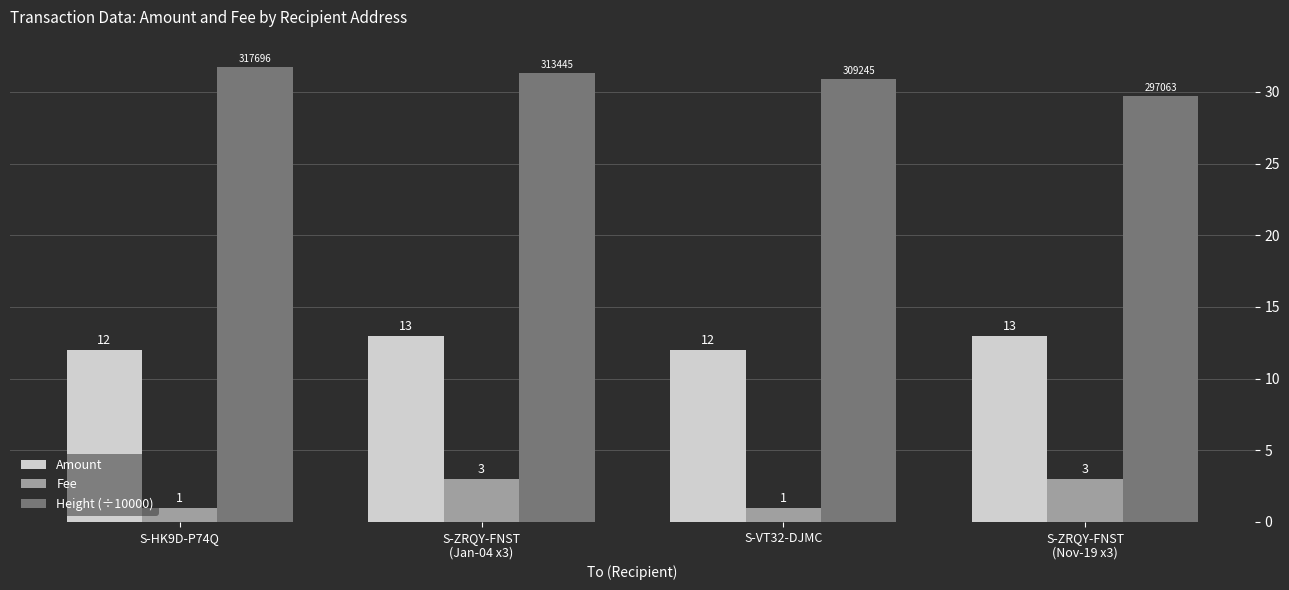

What is the minimum value for Fee?

1.0